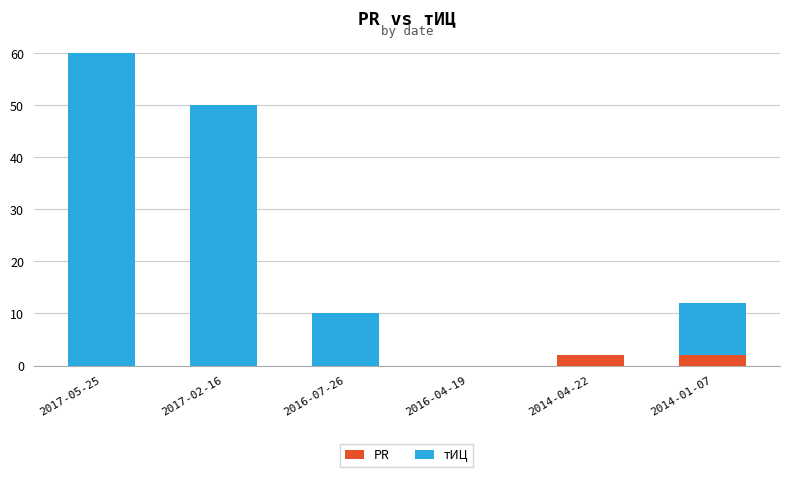

At which category is the sum across all series the highest?

2017-05-25